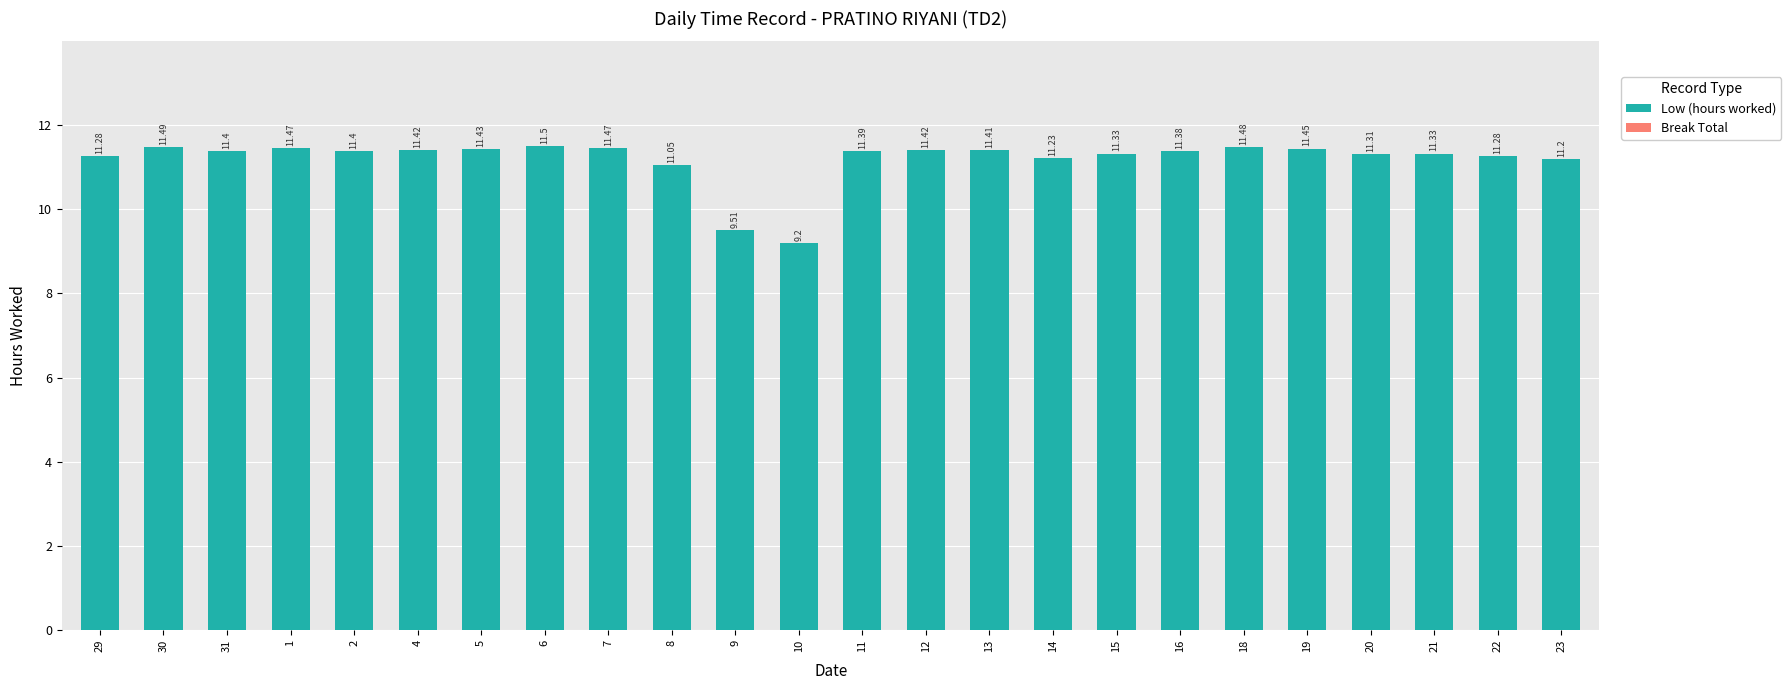

Approximately how many times larger is the value at 15 compared to 23?

1.0